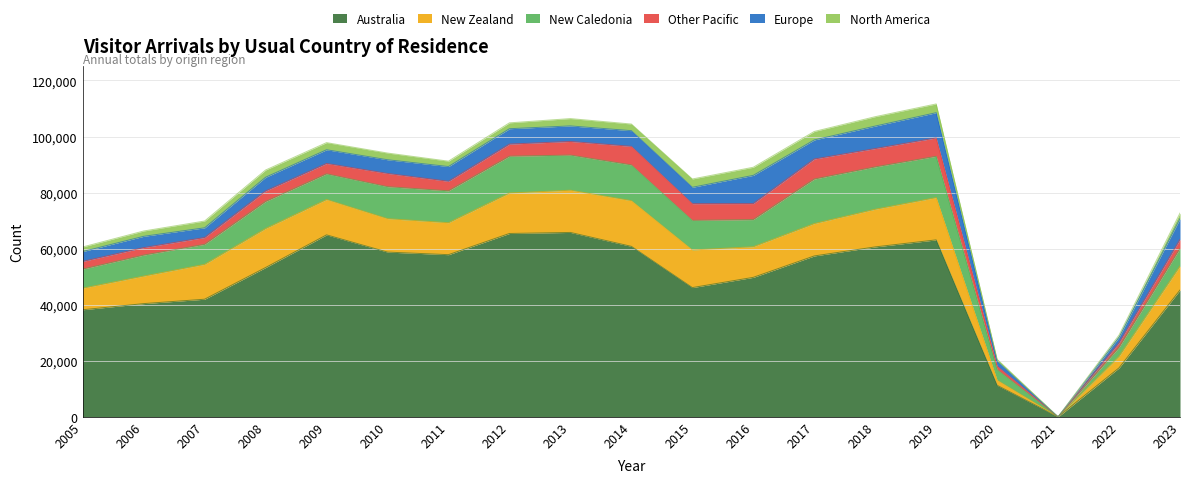

Is it true that Australia equals 29135 at 2009?

False